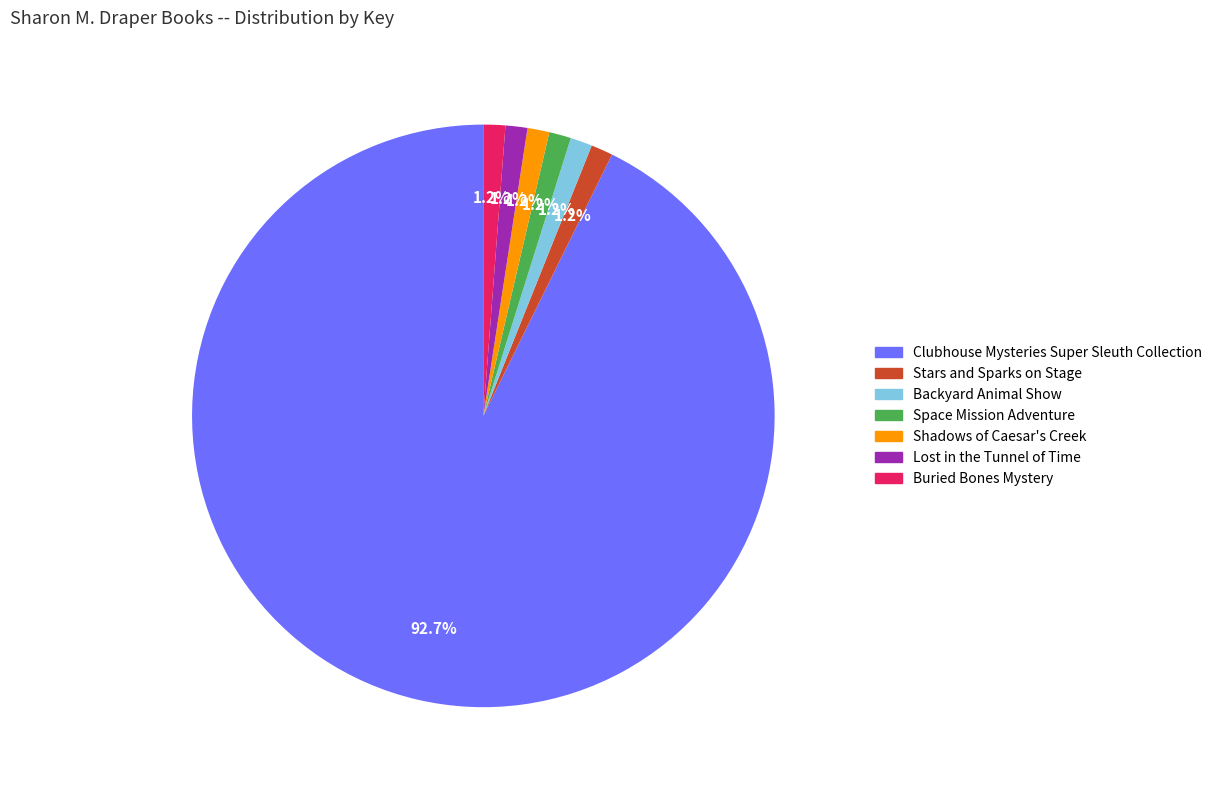

Between Clubhouse Mysteries Super Sleuth Collection and Space Mission Adventure, which is larger?

Clubhouse Mysteries Super Sleuth Collection